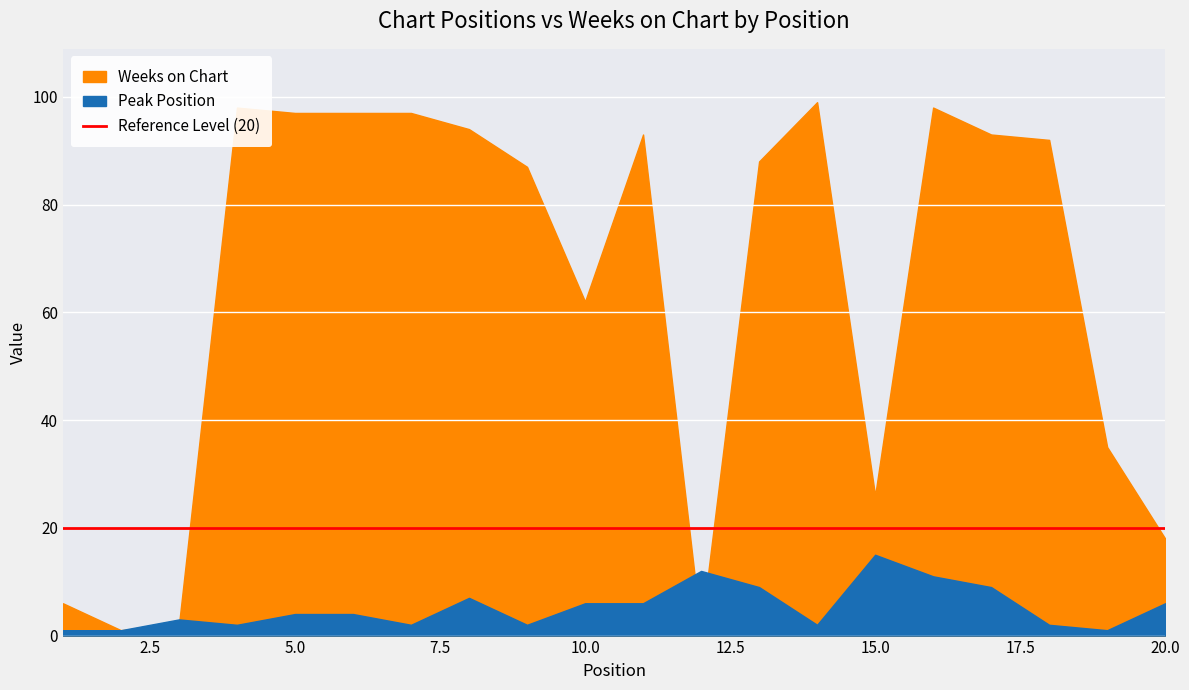

Reading left to right, extract all data points from this chart.

Peak Position: 1	1	3	2	4	4	2	7	2	6	6	12	9	2	15	11	9	2	1	6
Weeks on Chart: 6	1	2	98	97	97	97	94	87	62	93	1	88	99	26	98	93	92	35	18